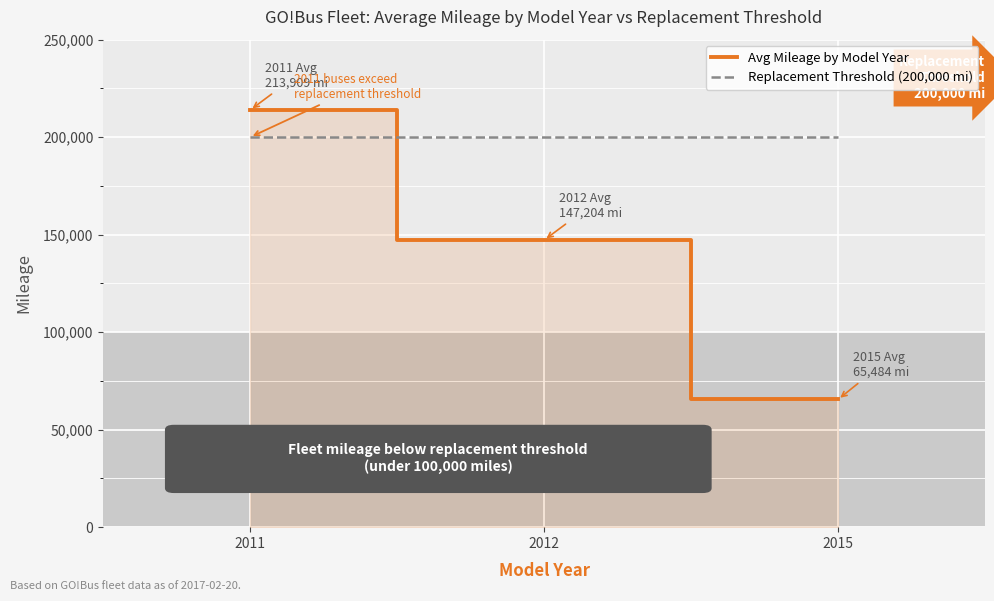

Which has a higher value, 2011 or 2015?

2011